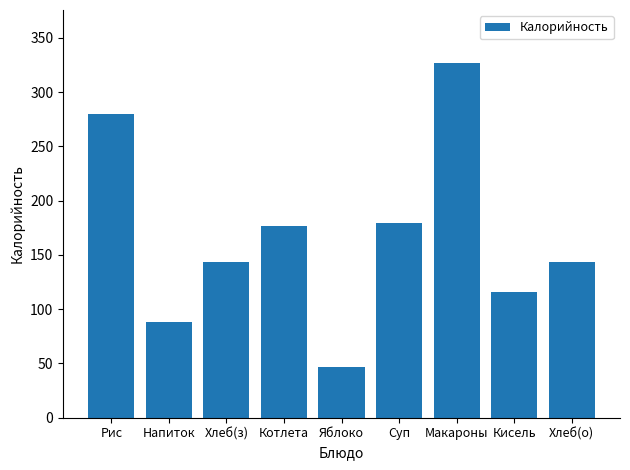

How many values exceed 143?

6